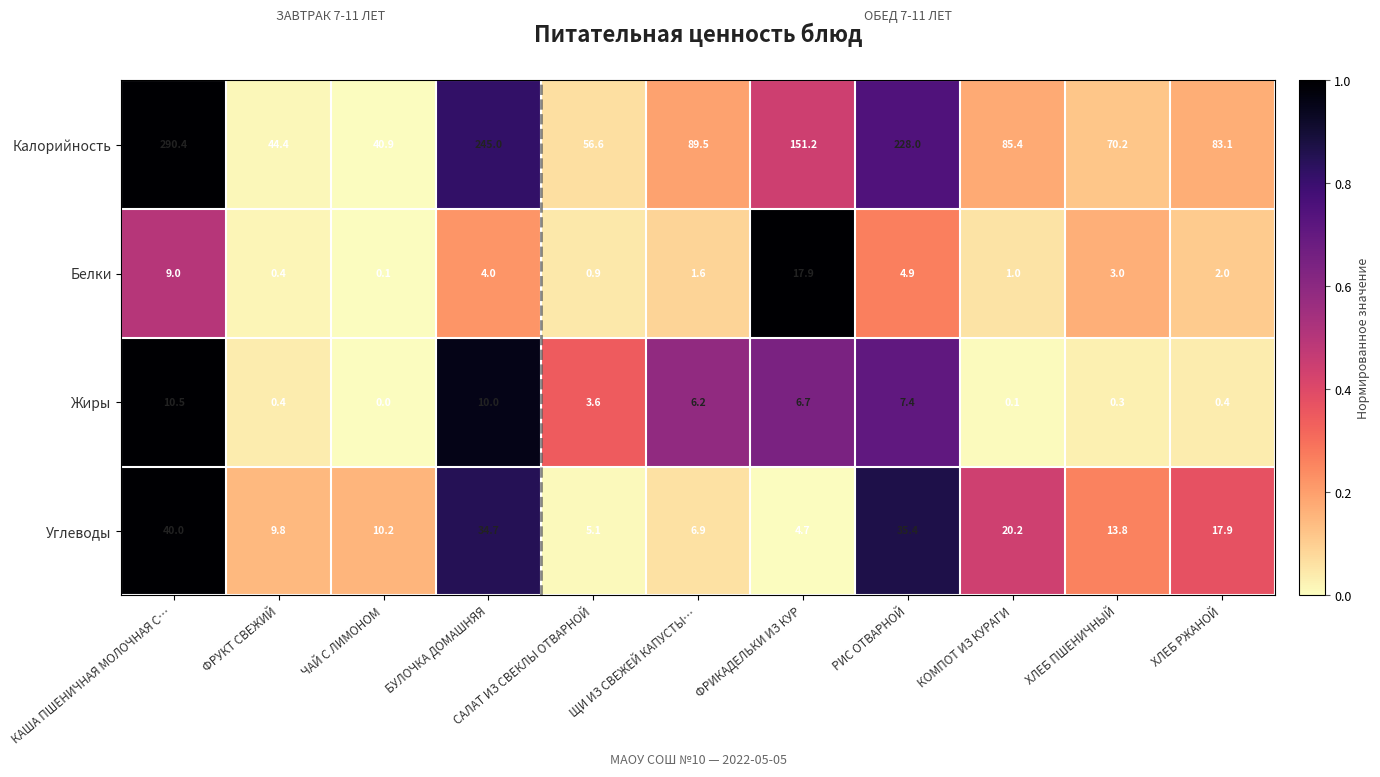

True or false: Углеводы has a value of 7.8 at САЛАТ ИЗ СВЕКЛЫ ОТВАРНОЙ.

False